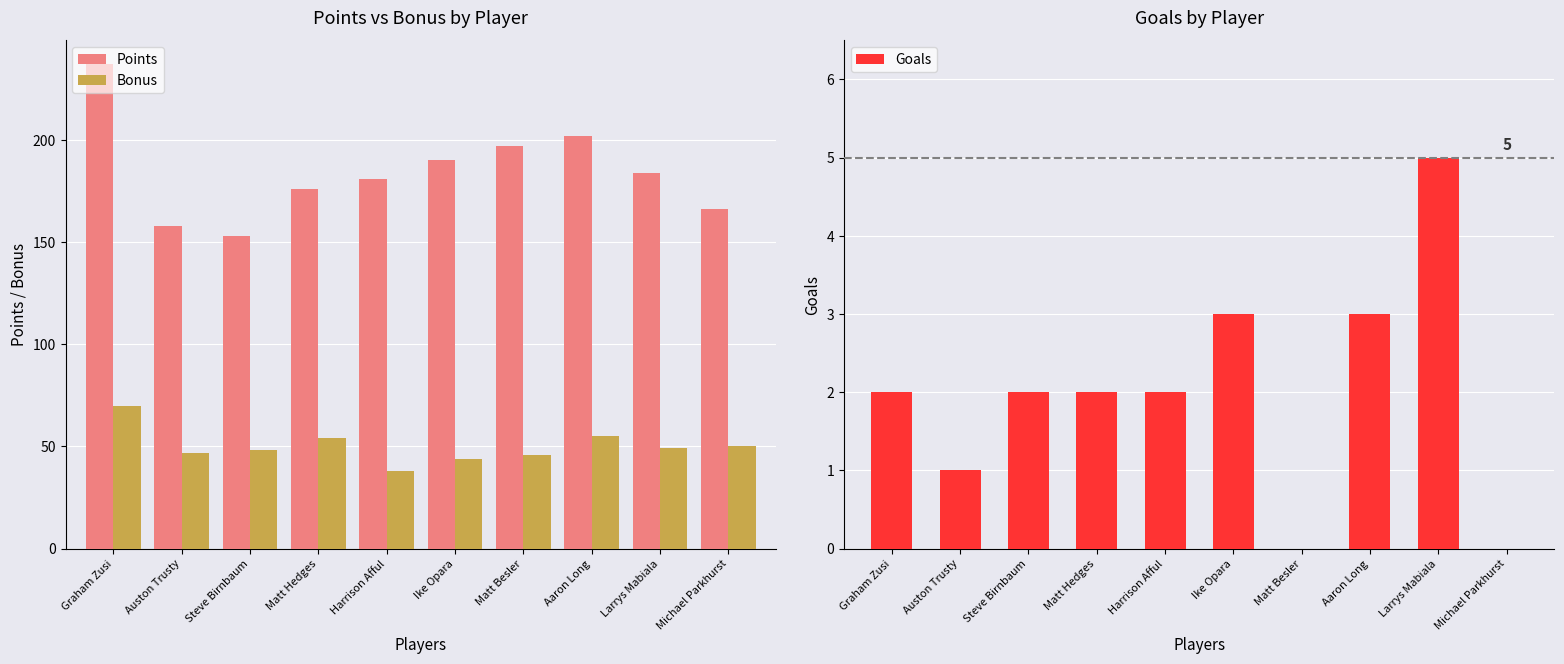

How many values in the Points series are below 184?

5